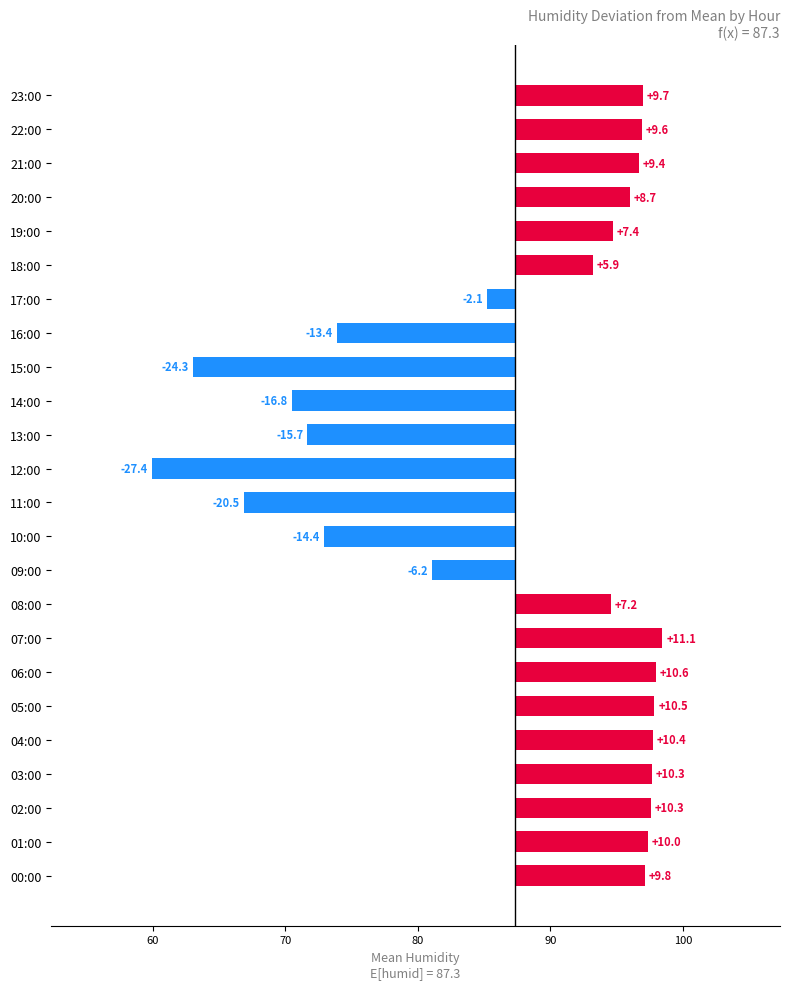

The value at 07:00 is 14.8. True or false?

False